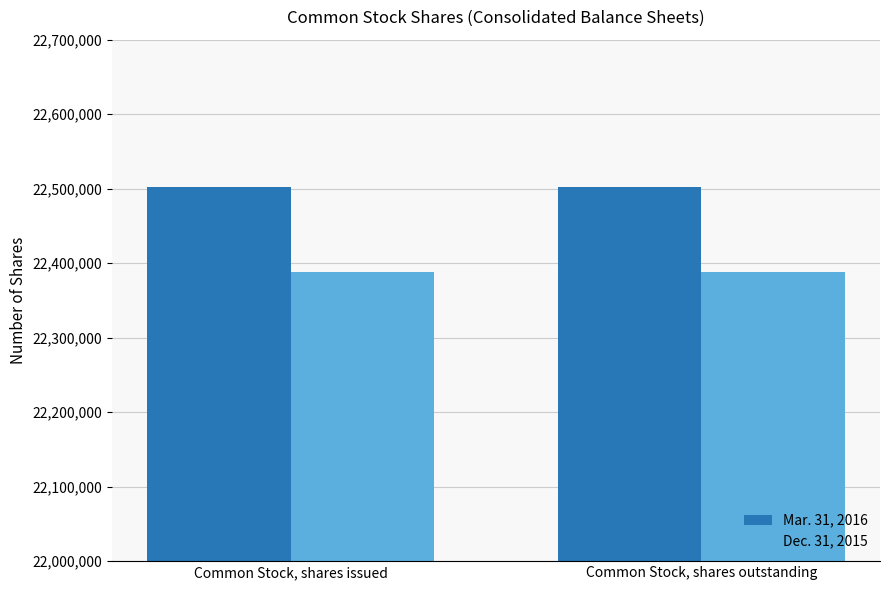

What is the difference between the highest and lowest values at Common Stock, shares issued?

113843